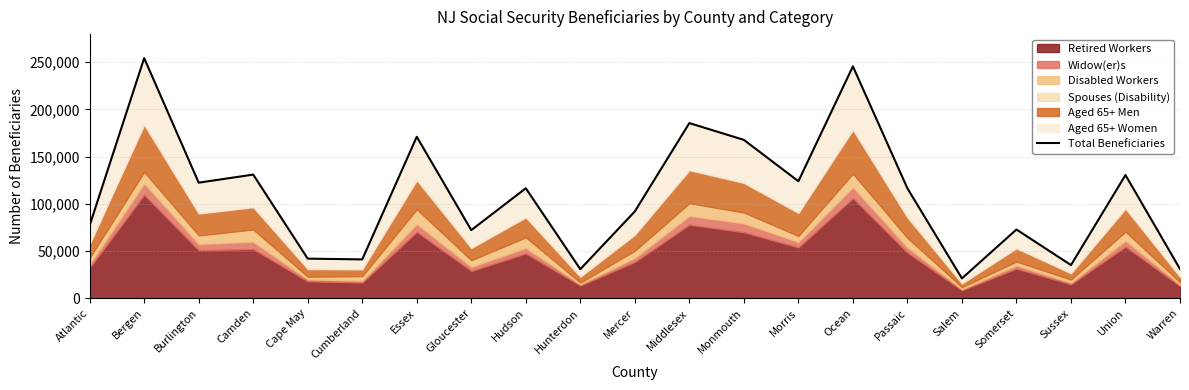

Is it true that the value at Middlesex is 68450?

False